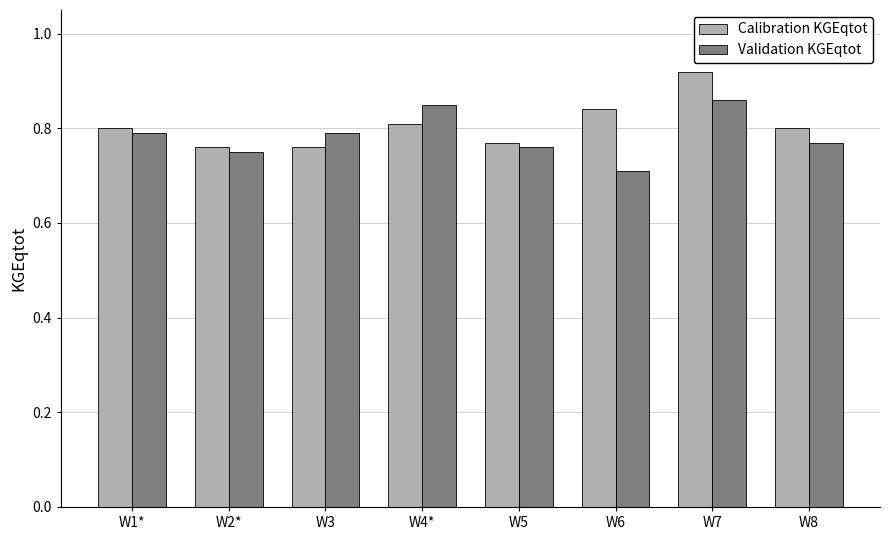

How many bars are there in total?

16